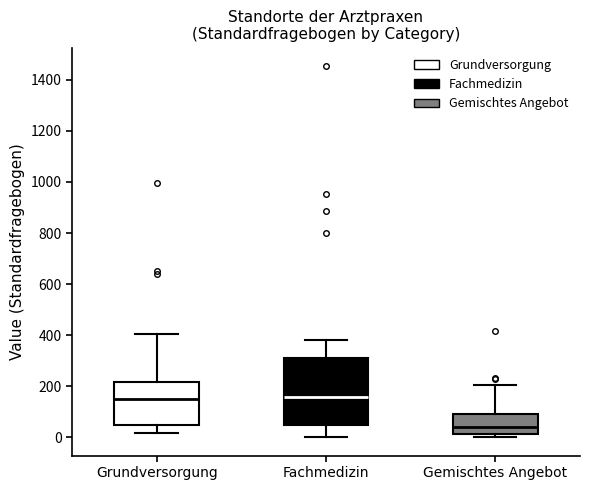

Where does the median line of the box for Gemischtes Angebot sit on the y-axis? The values are not printed on the chart, so give them approximately, as read against the axis.

40